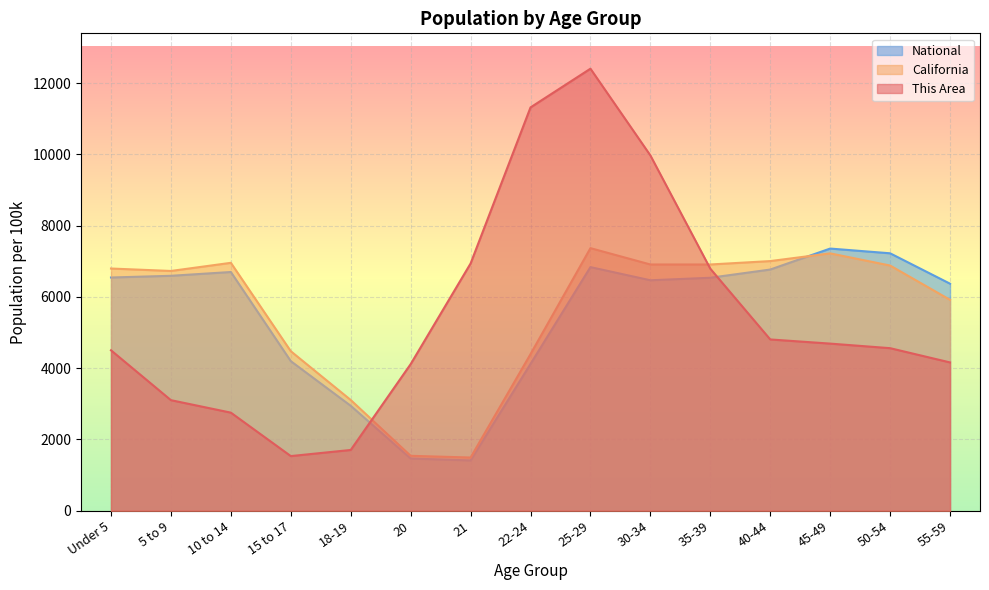

What is the highest value of the California series?

7366.8